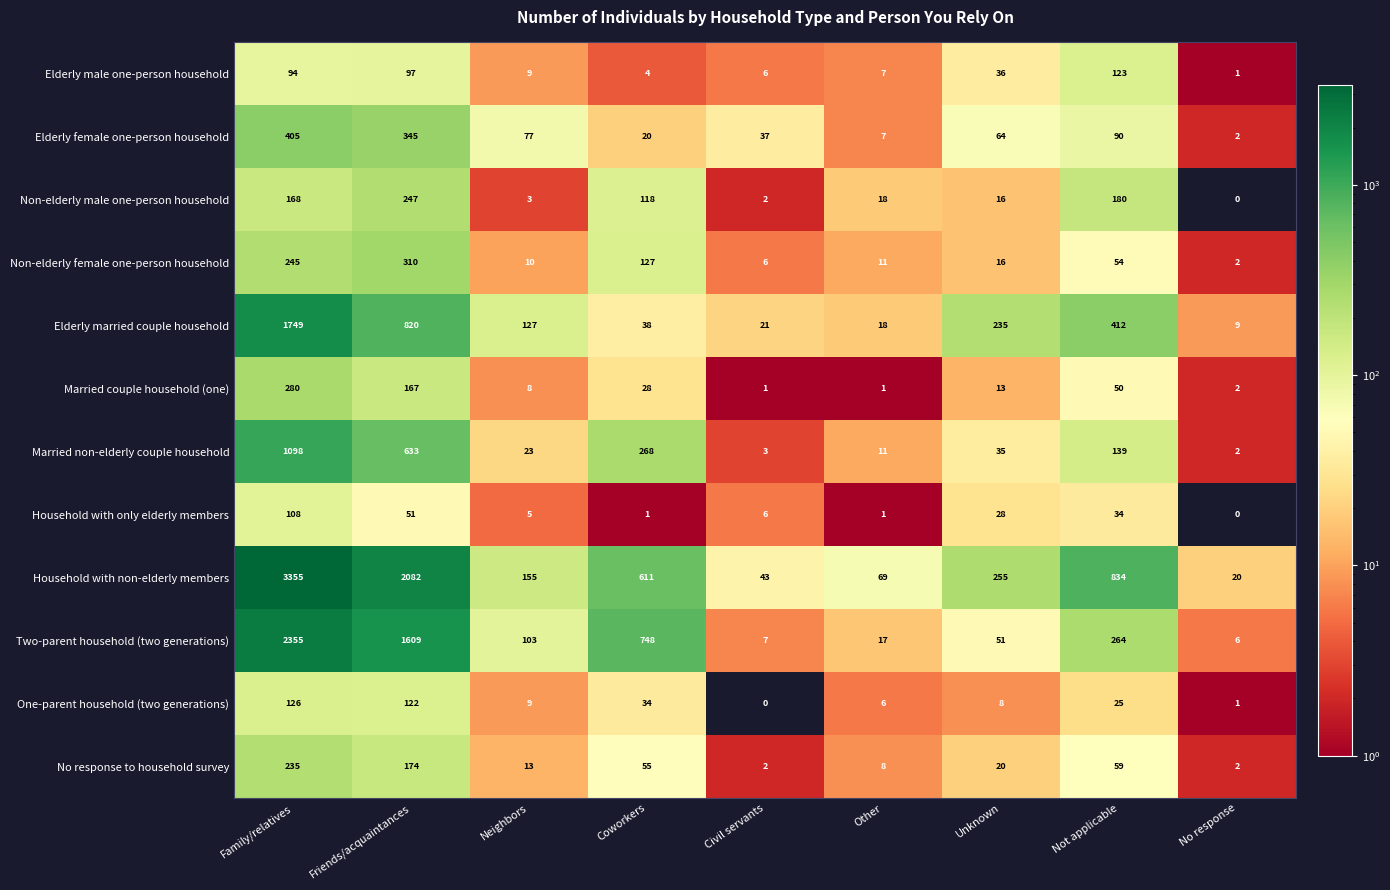

Which series has the largest total across all categories?

Household with non-elderly members